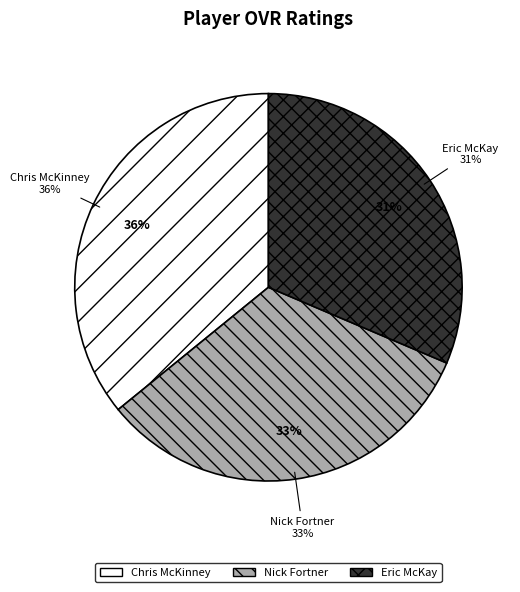

Does Nick Fortner represent more than half of the total?

No